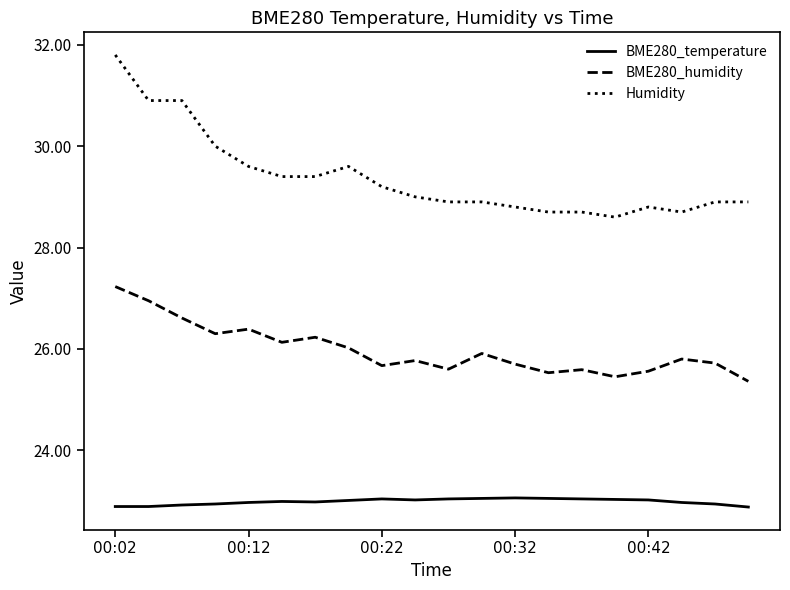

True or false: Humidity and BME280_temperature cross at least once.

False